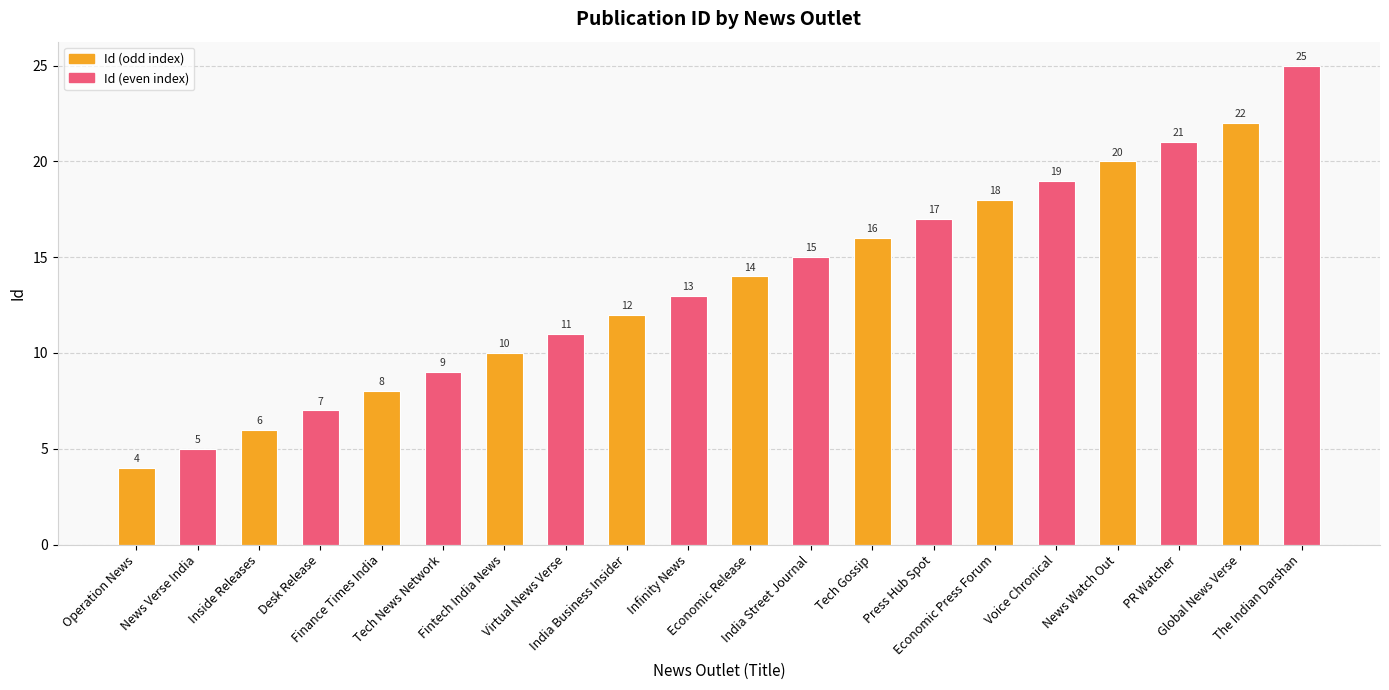

Read the value at India Street Journal.

15